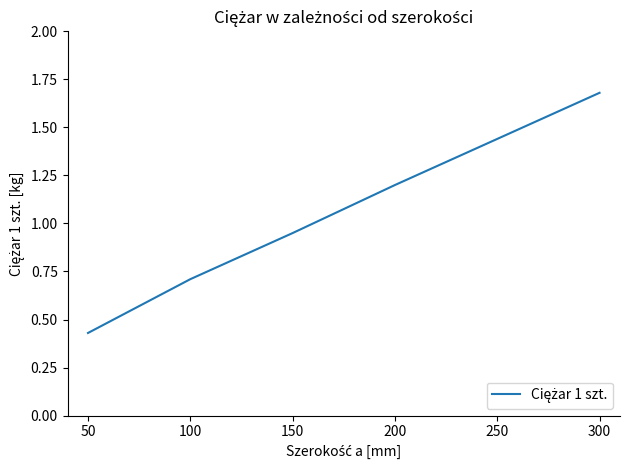

The value at 200 is 1.2. True or false?

True